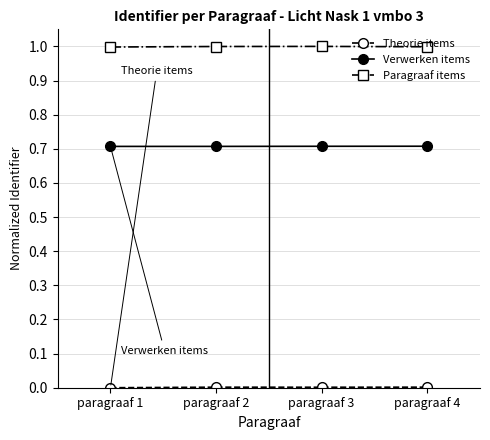

The Paragraaf items series shows 1.0 at paragraaf 4. True or false?

True